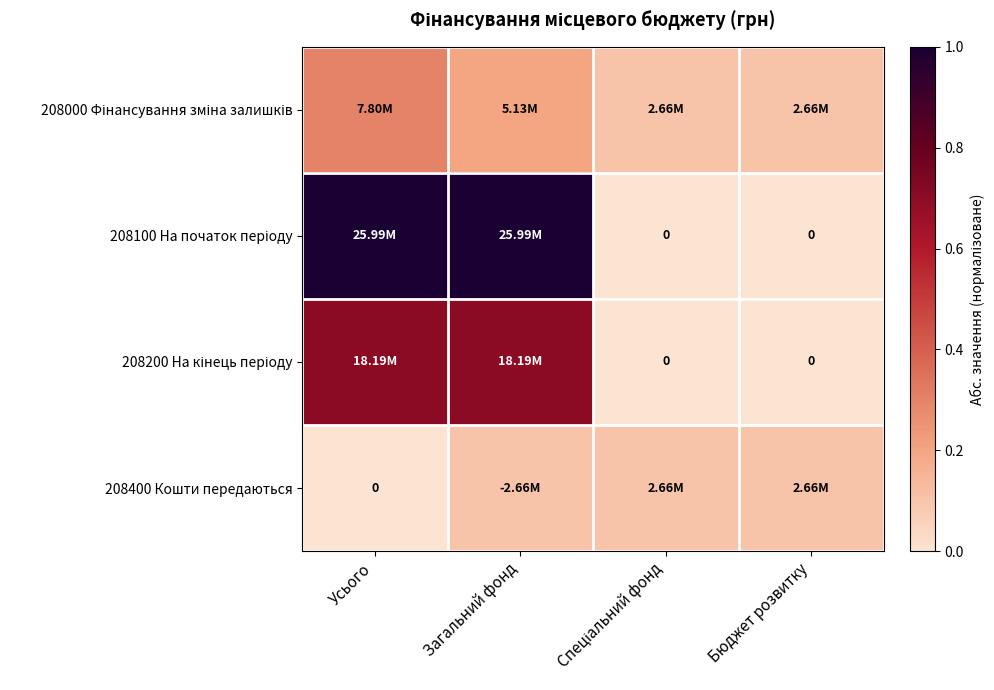

Count the 208400 Кошти передаються values in the range 0 to 1.

4